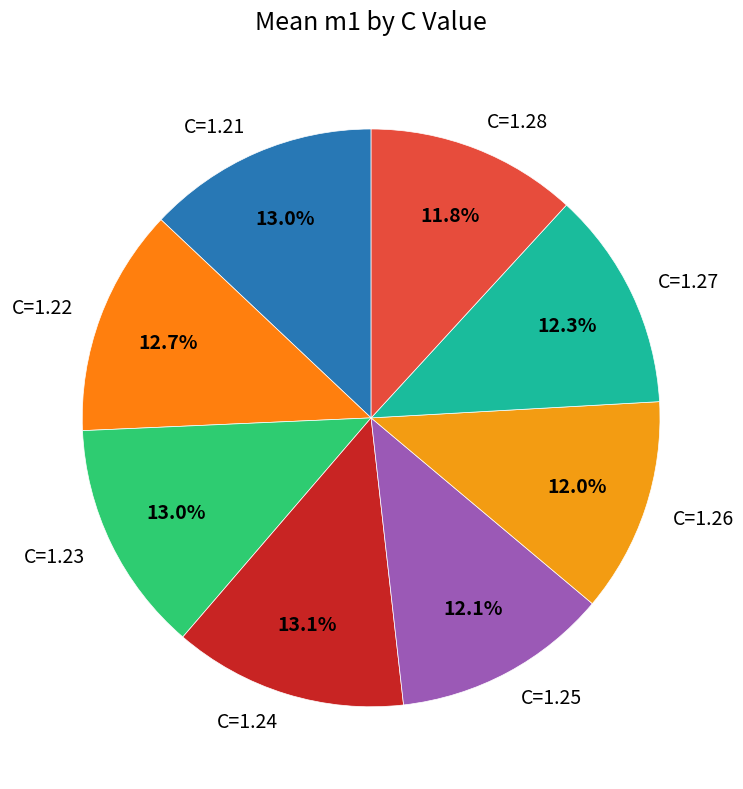

Which has a higher value, C=1.26 or C=1.21?

C=1.21